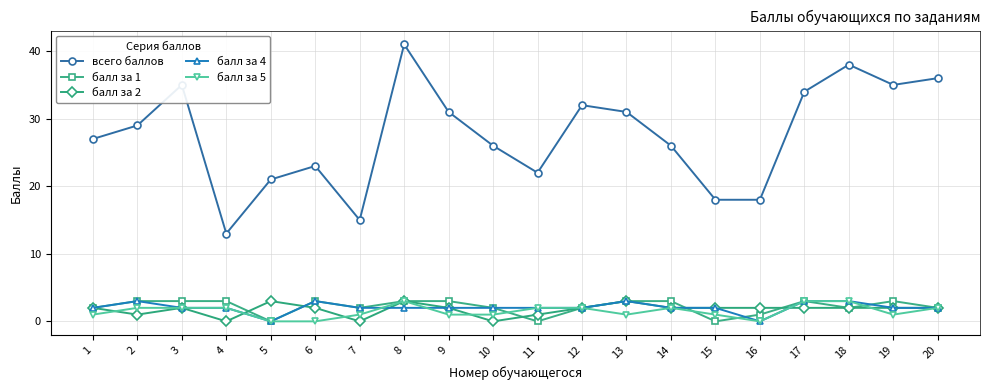

How many categories are shown in the chart?

20